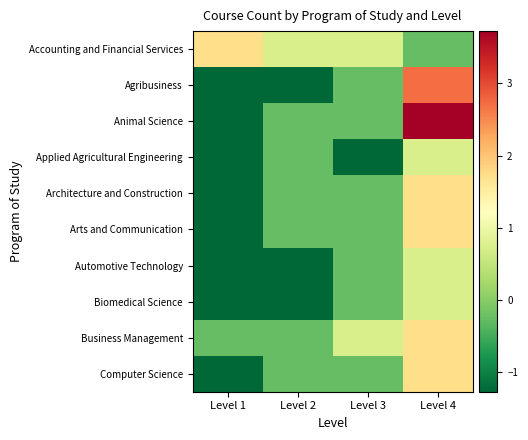

Between Level 2 and Level 4, which is larger?

Level 2